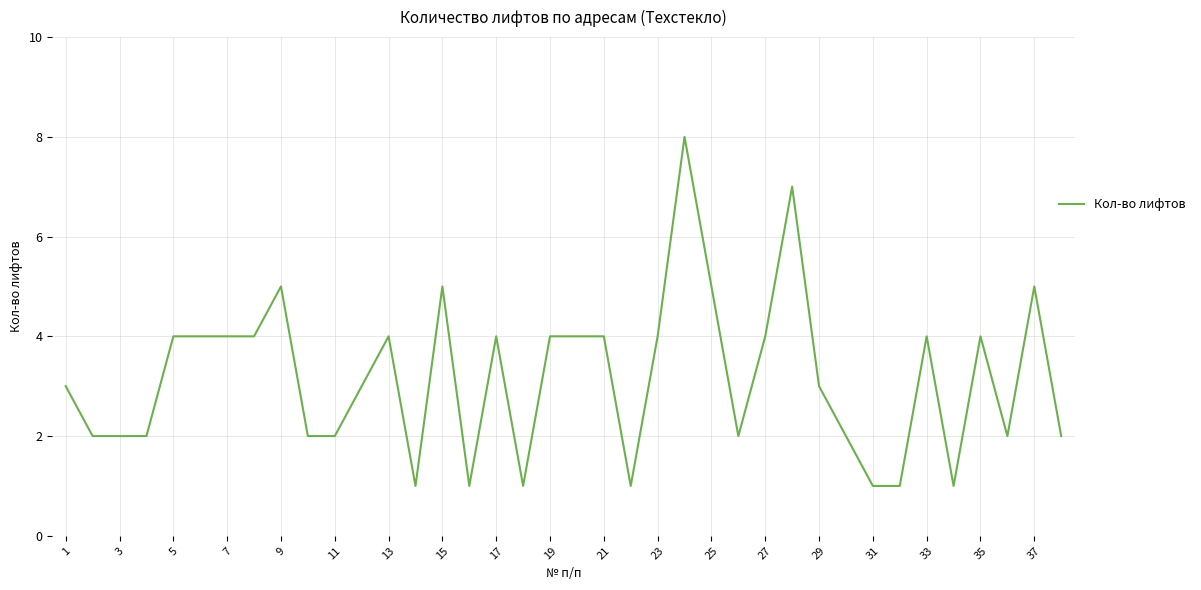

What is the difference between the maximum and minimum values?

7